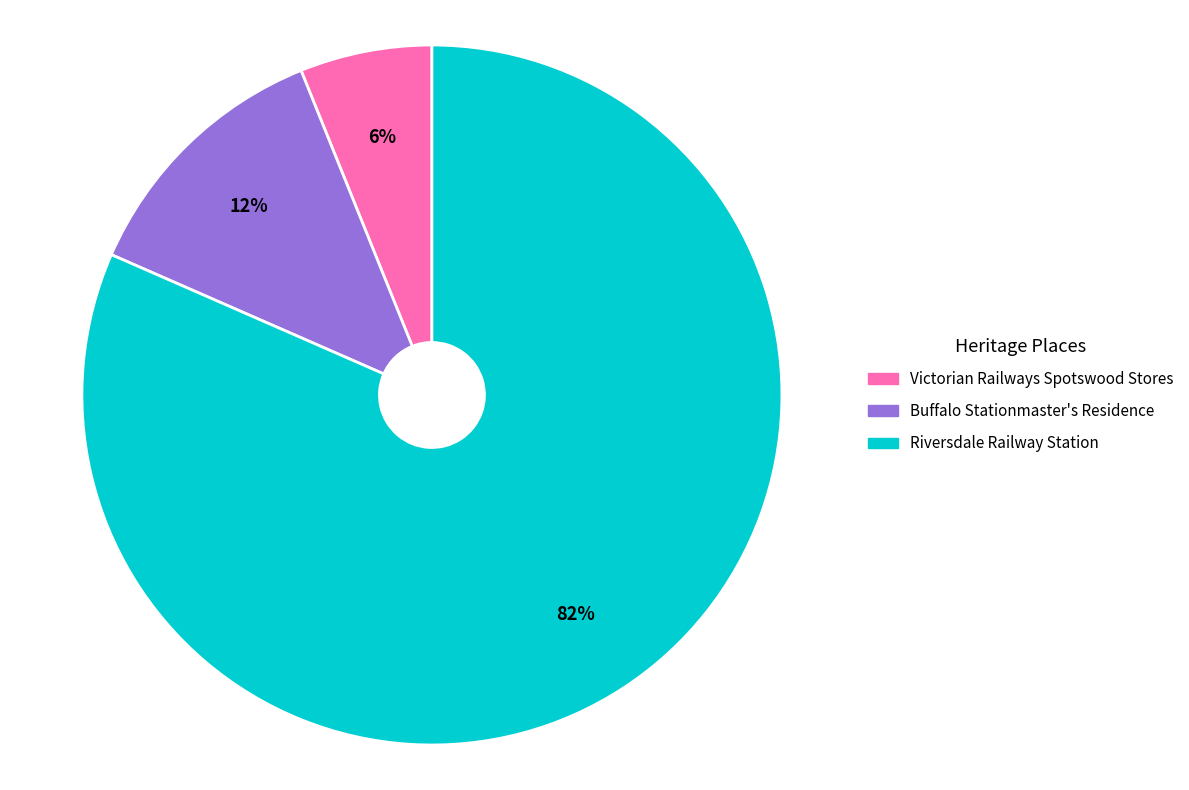

To the nearest percent, what is the average slice percentage?

33%